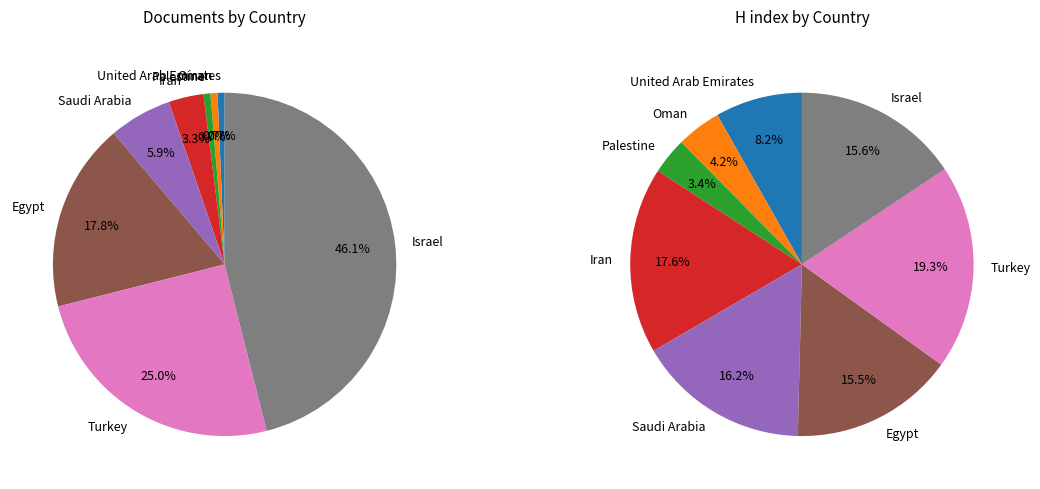

Which slice is the largest?

Turkey